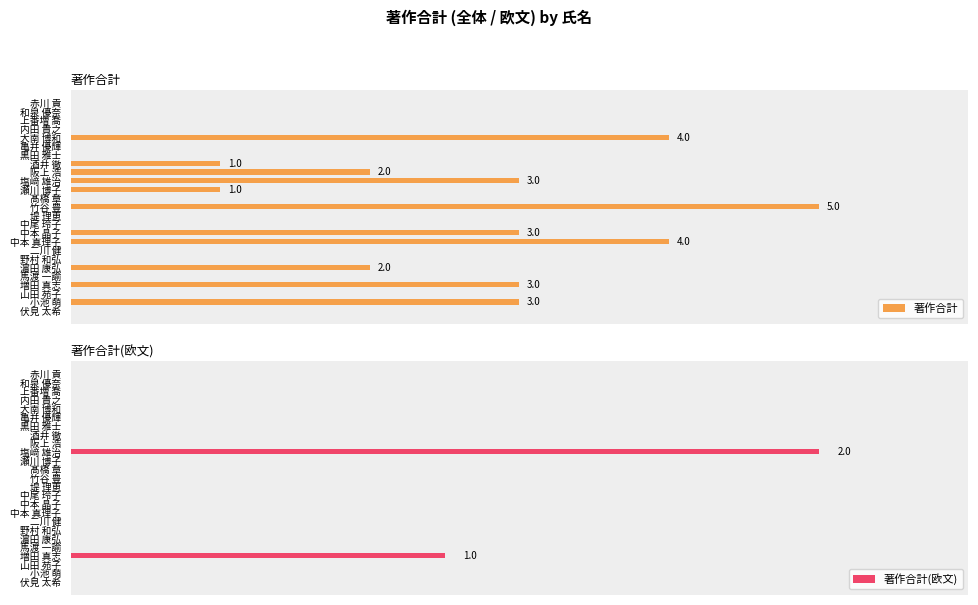

At which label is 著作合計(欧文) closest to 1?

増田 真志